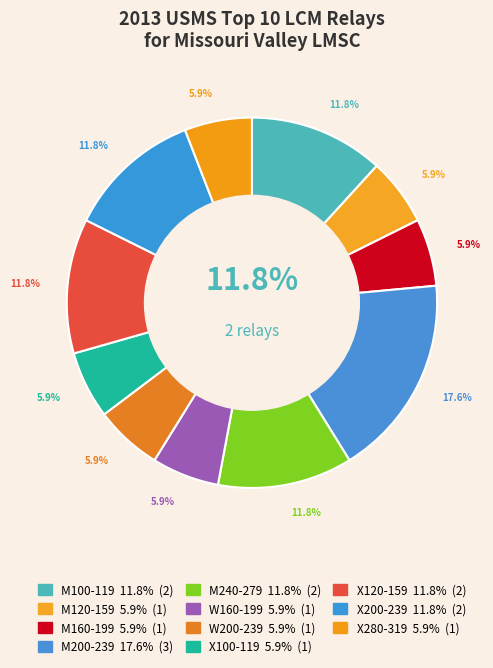

Approximately how many times larger is the value at X200-239 compared to M200-239?

0.7